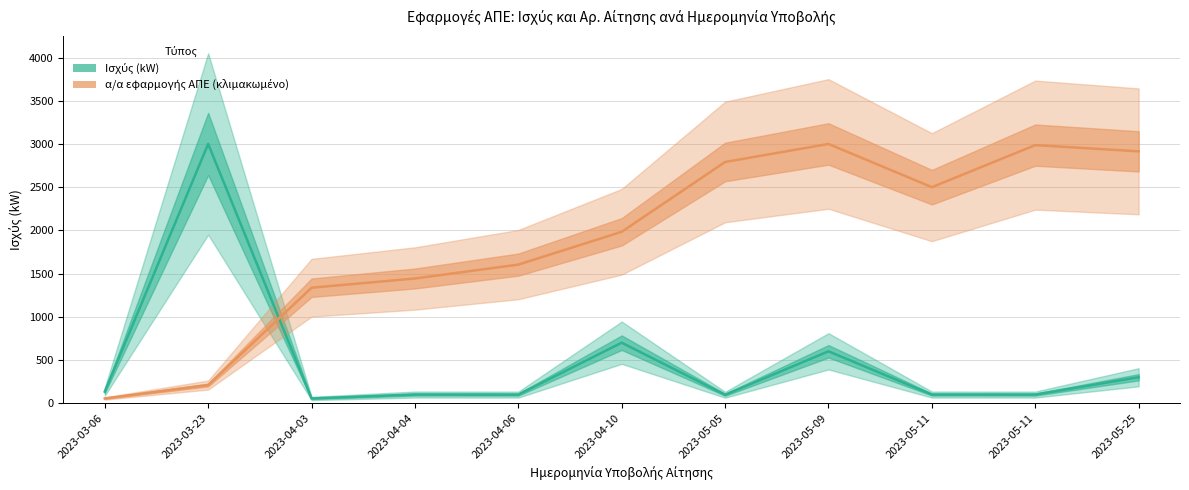

At 2023-05-09, list the series in order from smallest to largest.

Ισχύς (kW), α/α εφαρμογής ΑΠΕ (κλιμακωμένο)